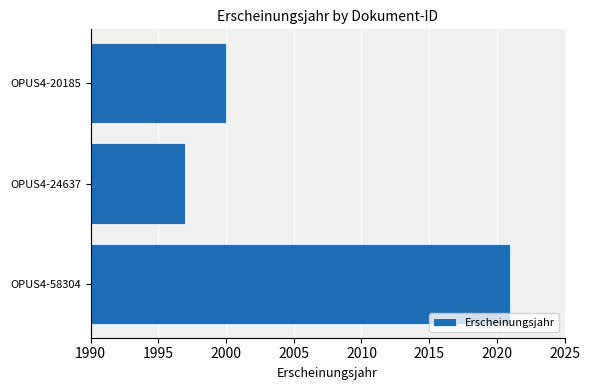

How many categories are shown in the chart?

3